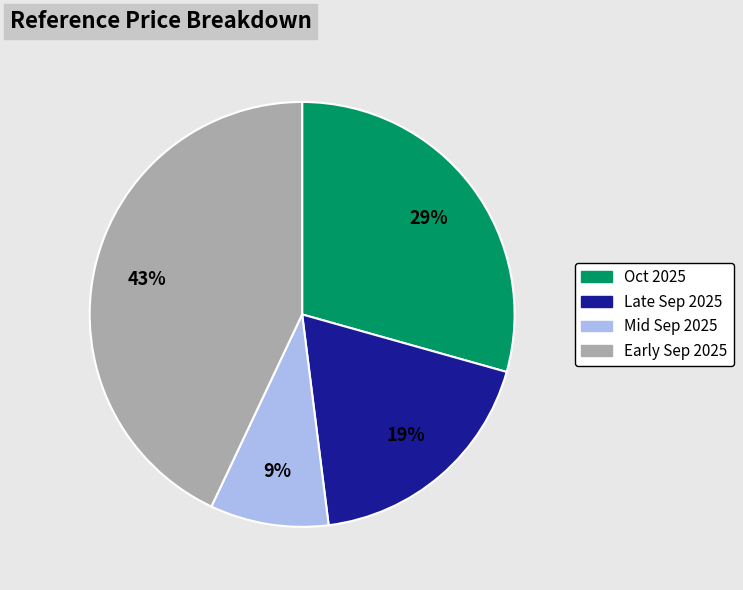

To the nearest percent, what is the average slice percentage?

25%